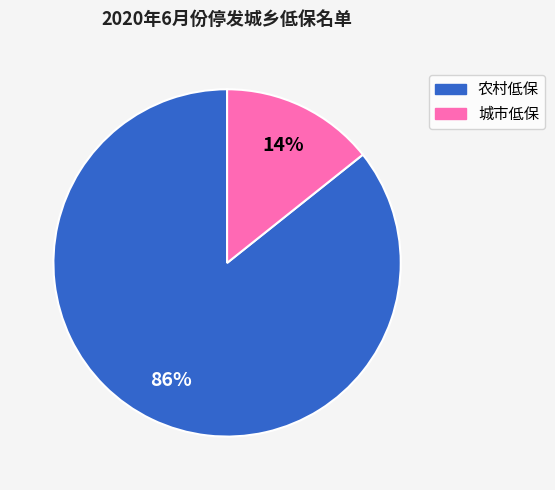

To the nearest percent, what percentage of the pie is 城市低保?

14%